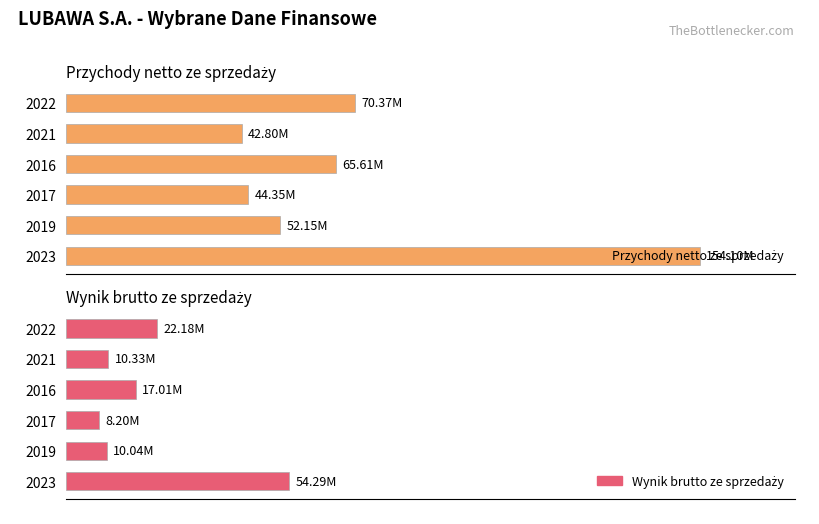

How many groups of bars are there?

6